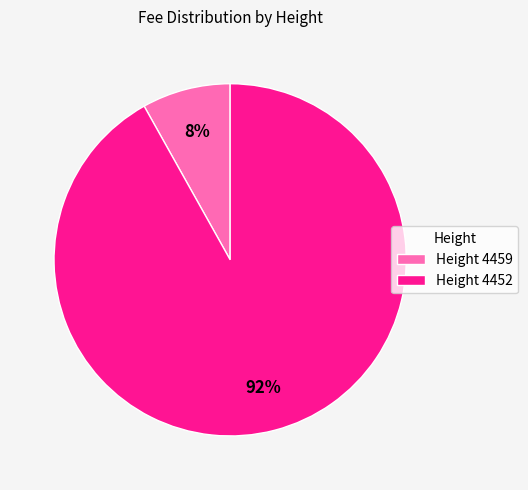

What is the largest slice in the pie chart?

Height 4452